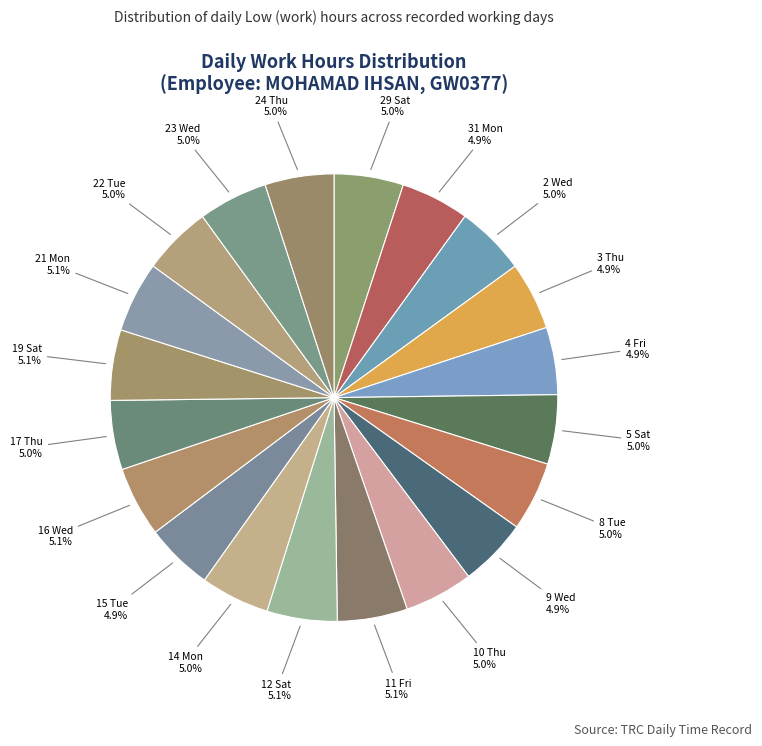

To the nearest percent, what is the combined percentage of 5 Sat and 2 Wed?

10%